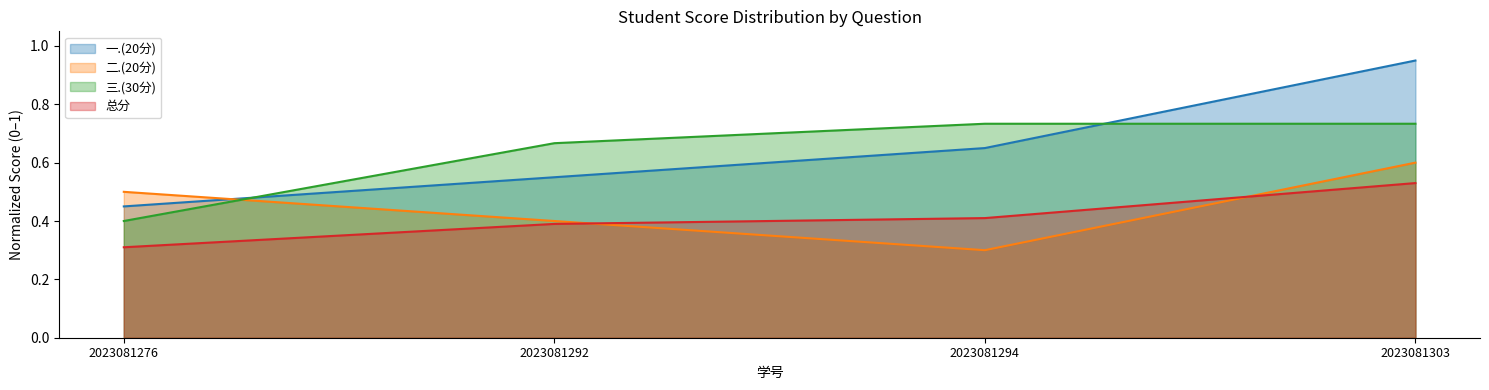

Does the chart have visible grid lines?

No